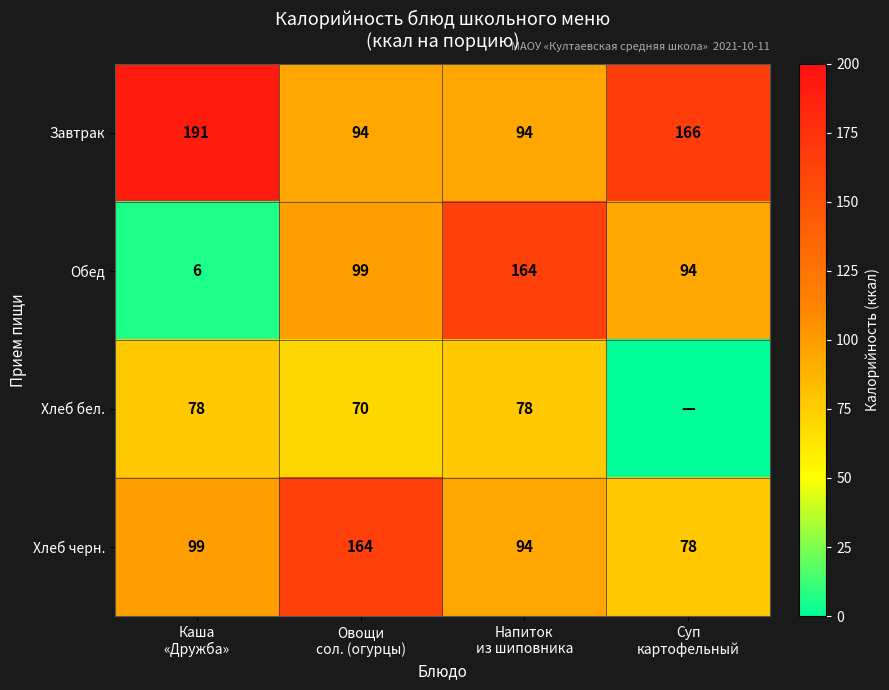

Which label corresponds to the largest value in the chart?

Каша
«Дружба»